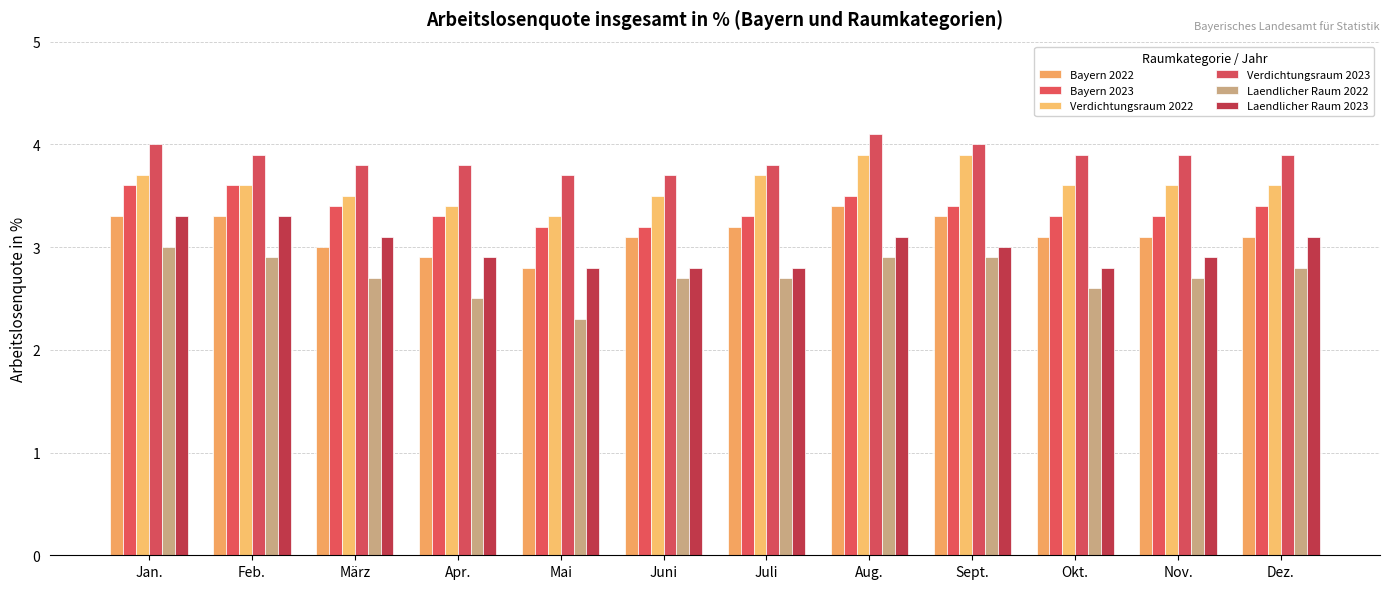

How many bars are there in each group?

6